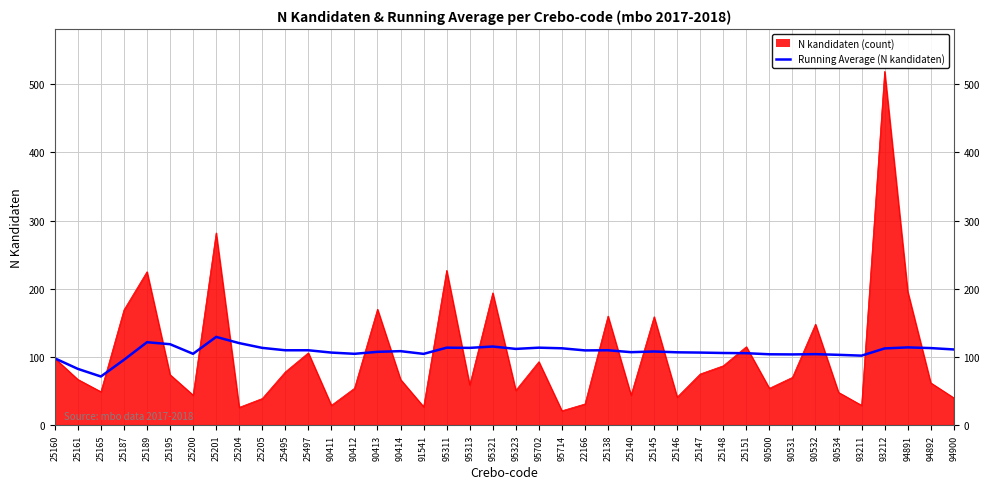

List the series in order of their peak value, highest first.

N kandidaten (count), Running Average (N kandidaten)